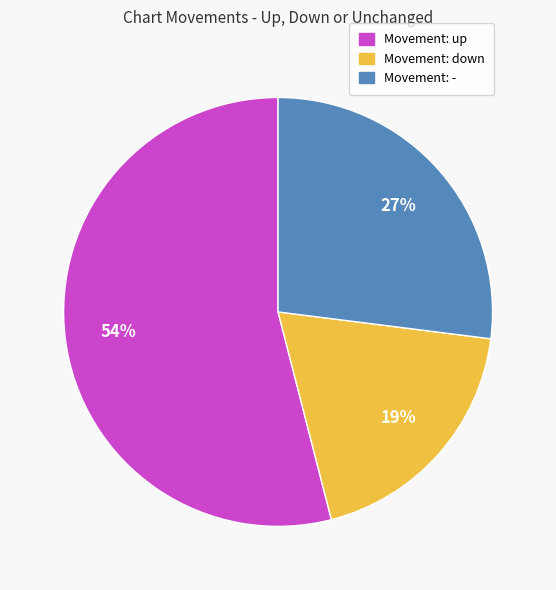

Is there a majority slice in this chart?

Yes